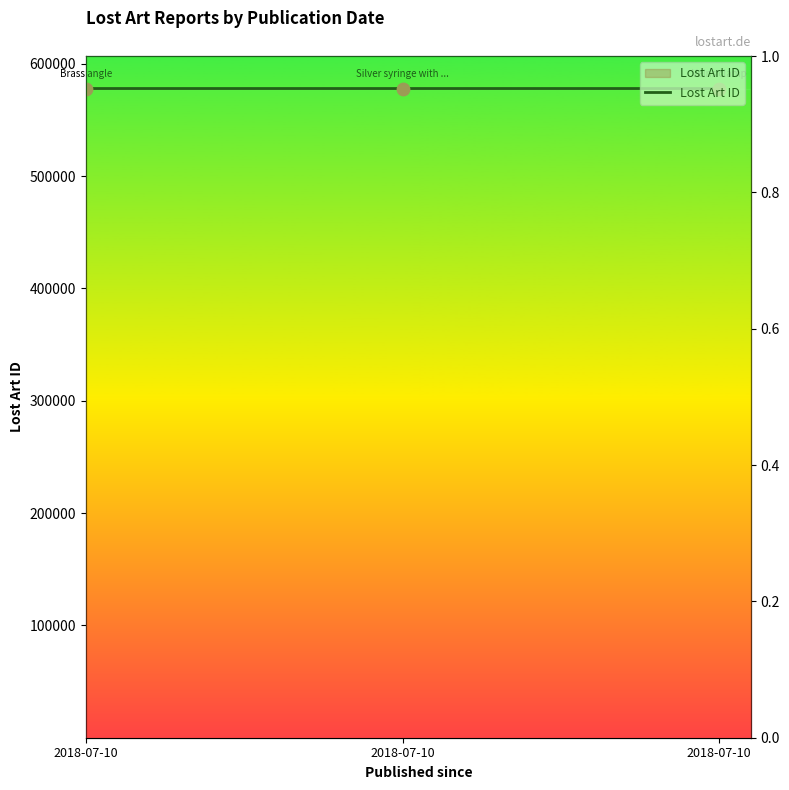

Approximately how many times larger is the value at 2018-07-10 compared to 2018-07-10?

1.0